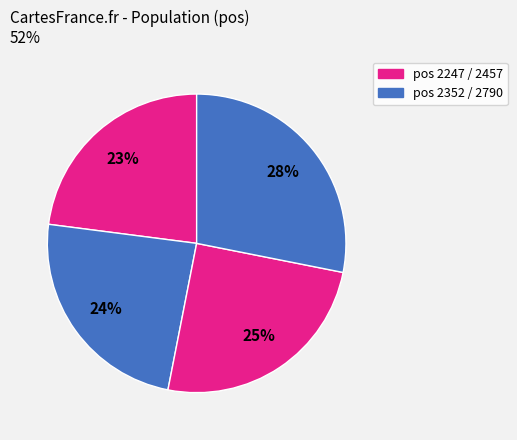

How many slices are in this pie chart?

4